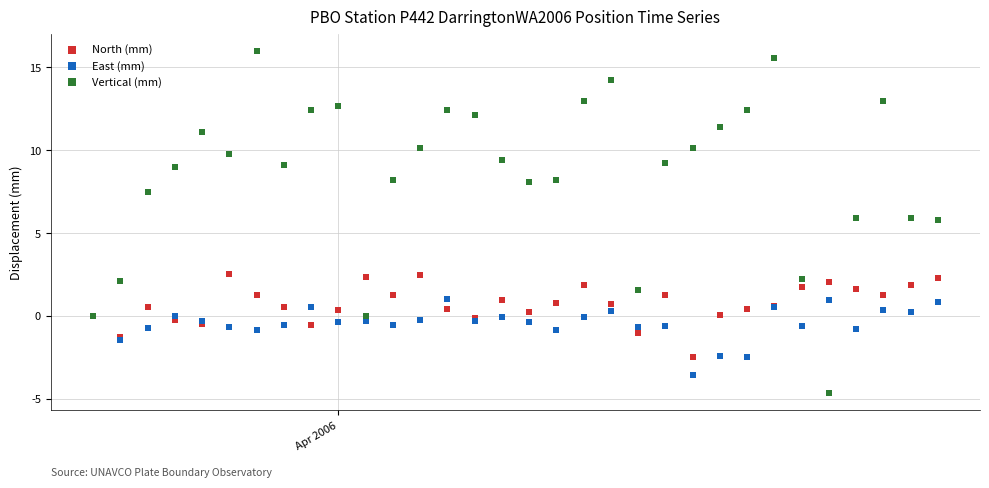

Which series reaches the maximum Y coordinate?

Vertical (mm)